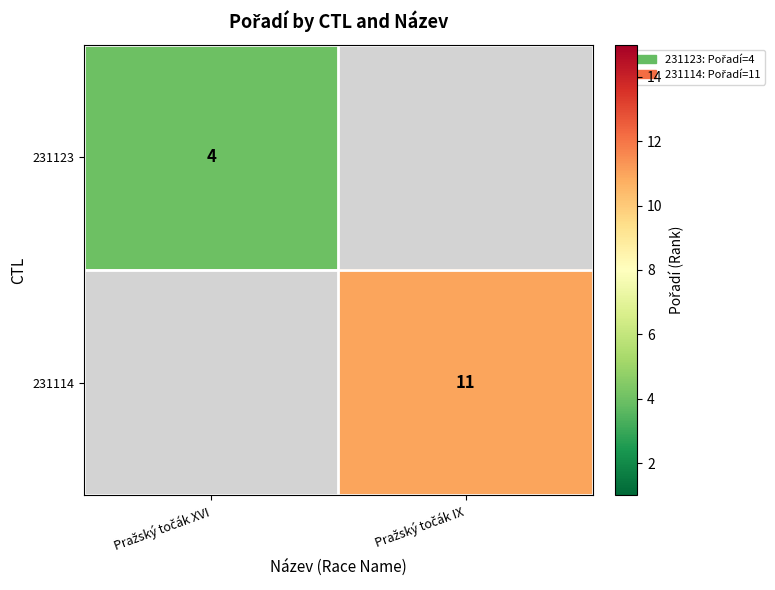

At which label does 231123 reach its peak?

Pražský točák XVI